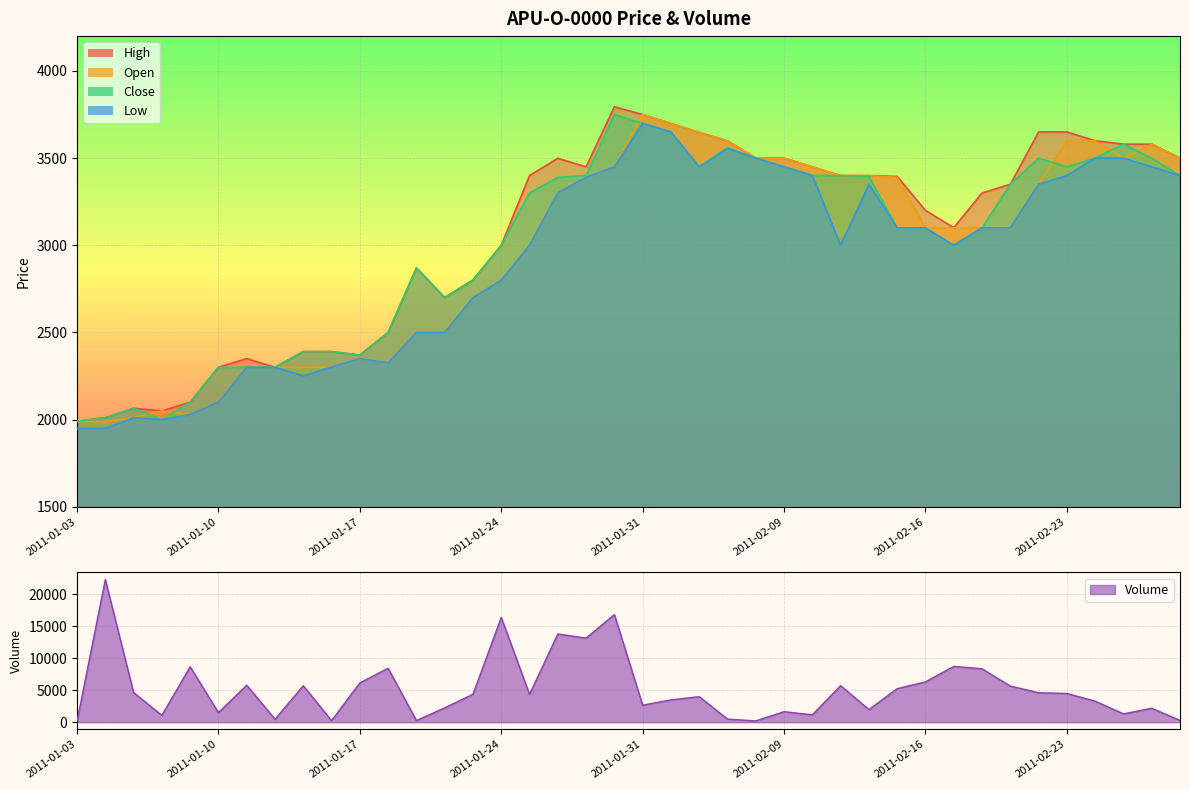

Rank the series by their average value, from lowest to highest.

Low, Open, Close, High